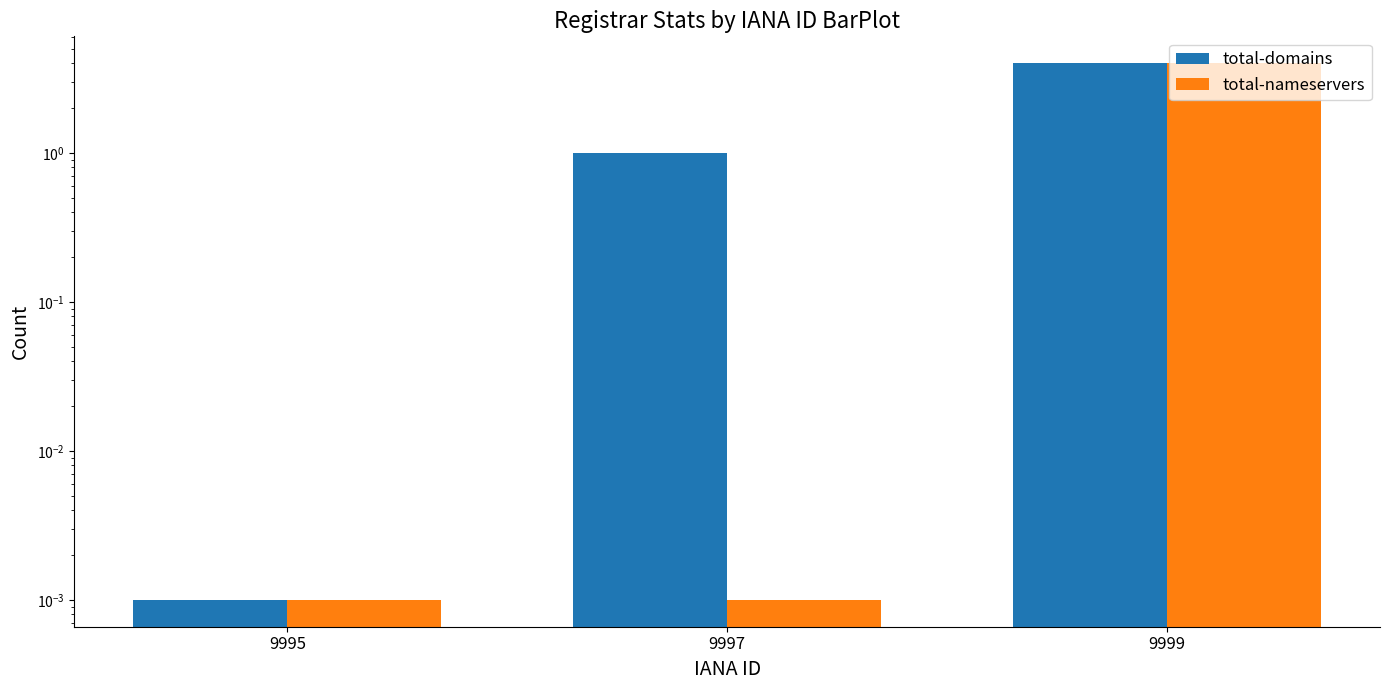

Reading right to left, list all the values displayed in this chart.

total-domains: 9999=4.0	9997=1.0	9995=0.0
total-nameservers: 9999=4.0	9997=0.0	9995=0.0